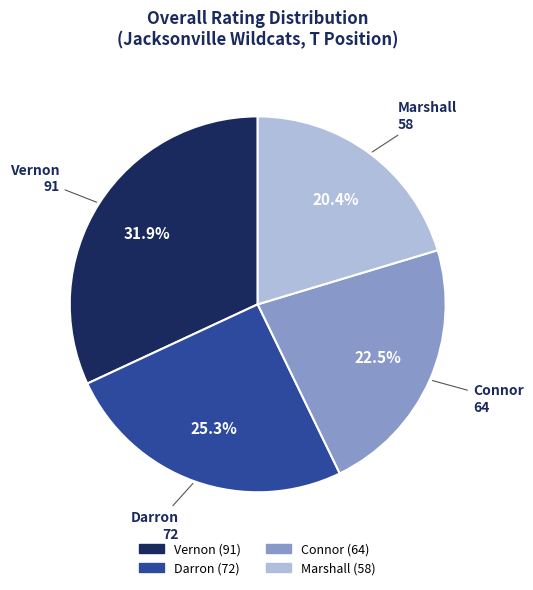

To the nearest percent, what is the average slice percentage?

25%